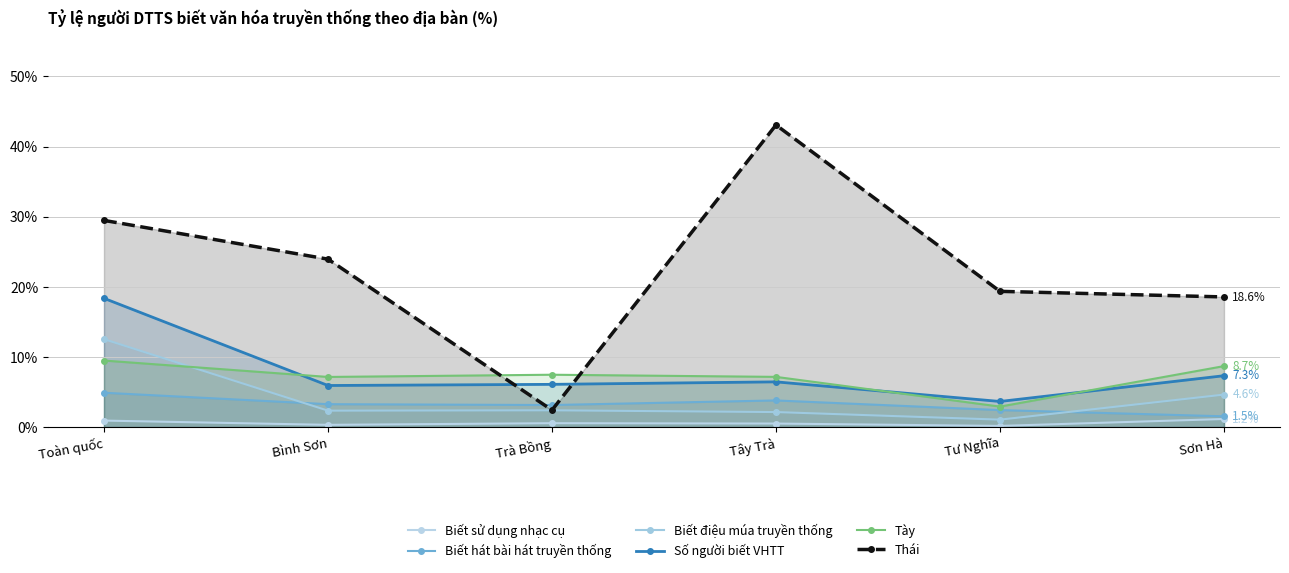

At which category is the sum across all series the highest?

Toàn quốc